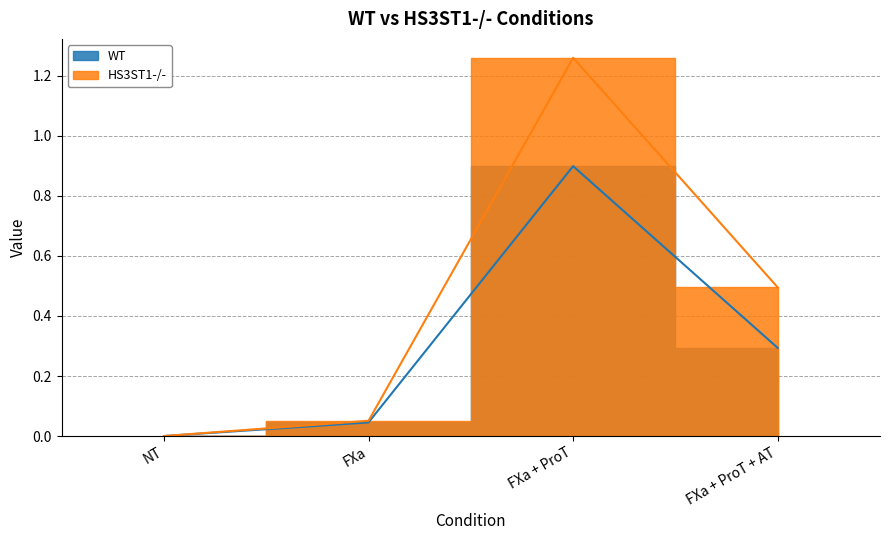

What is the average value of the WT series?

0.3